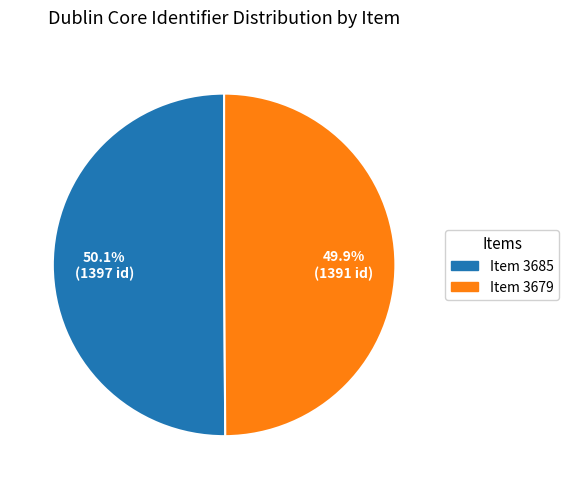

How many segments does this pie chart have?

2